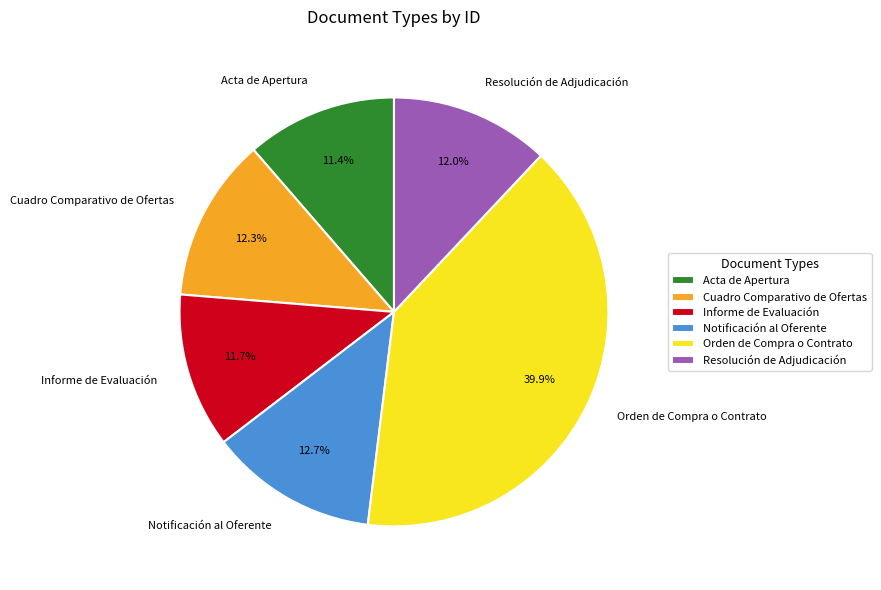

Is there any slice that represents more than half of the pie?

No